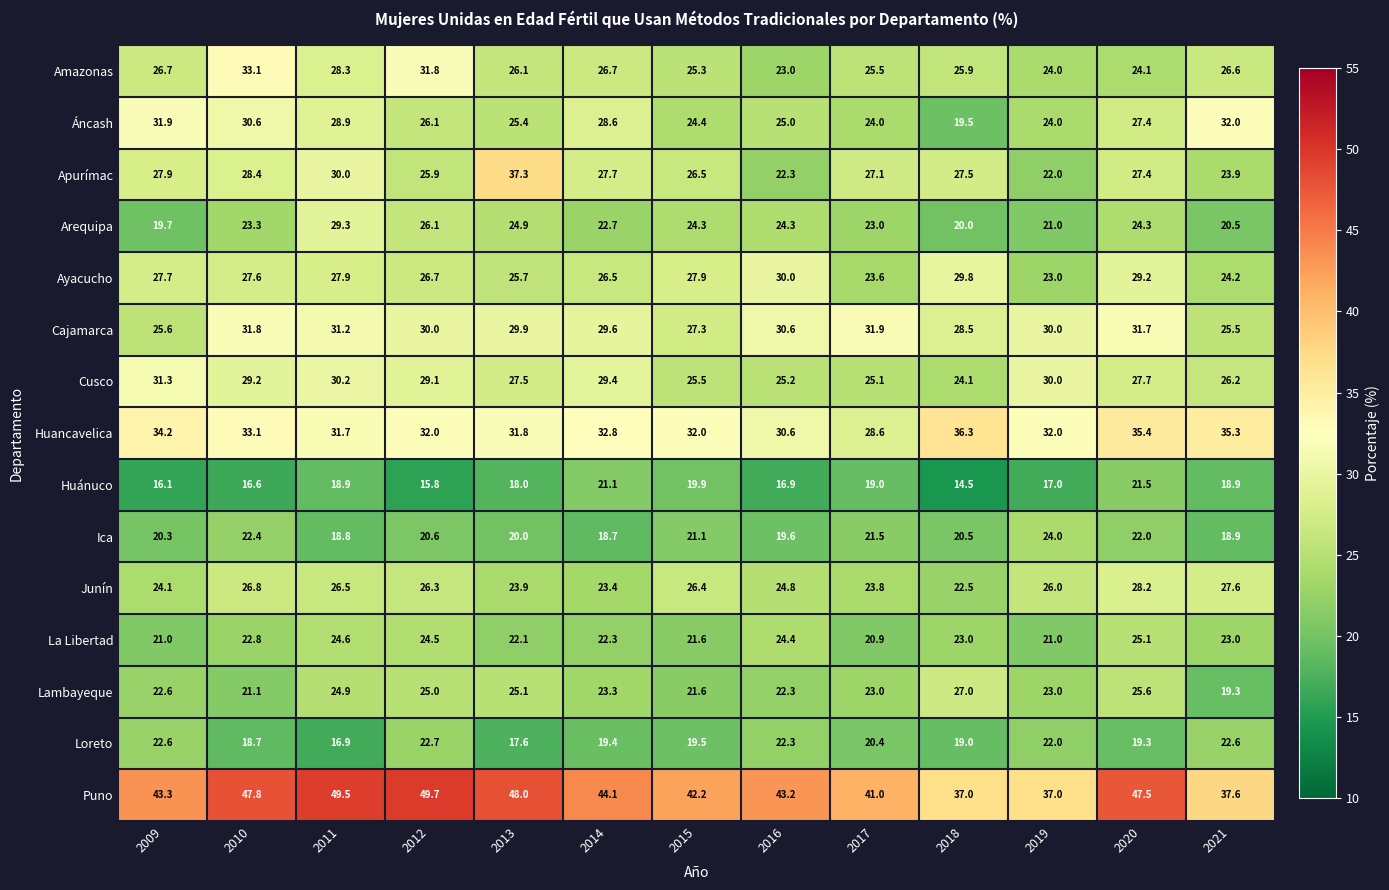

At which category is the sum across all series the highest?

2011